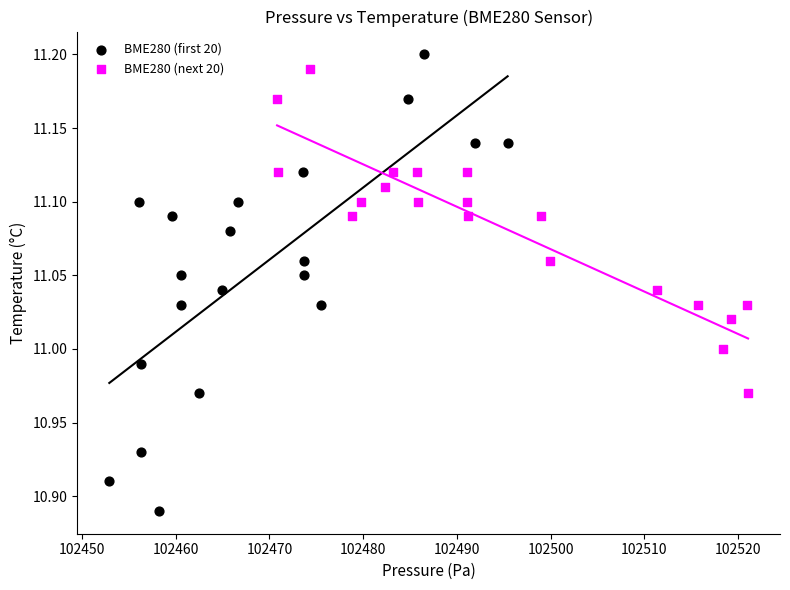

Which series has the widest spread of Y values?

BME280 (first 20)